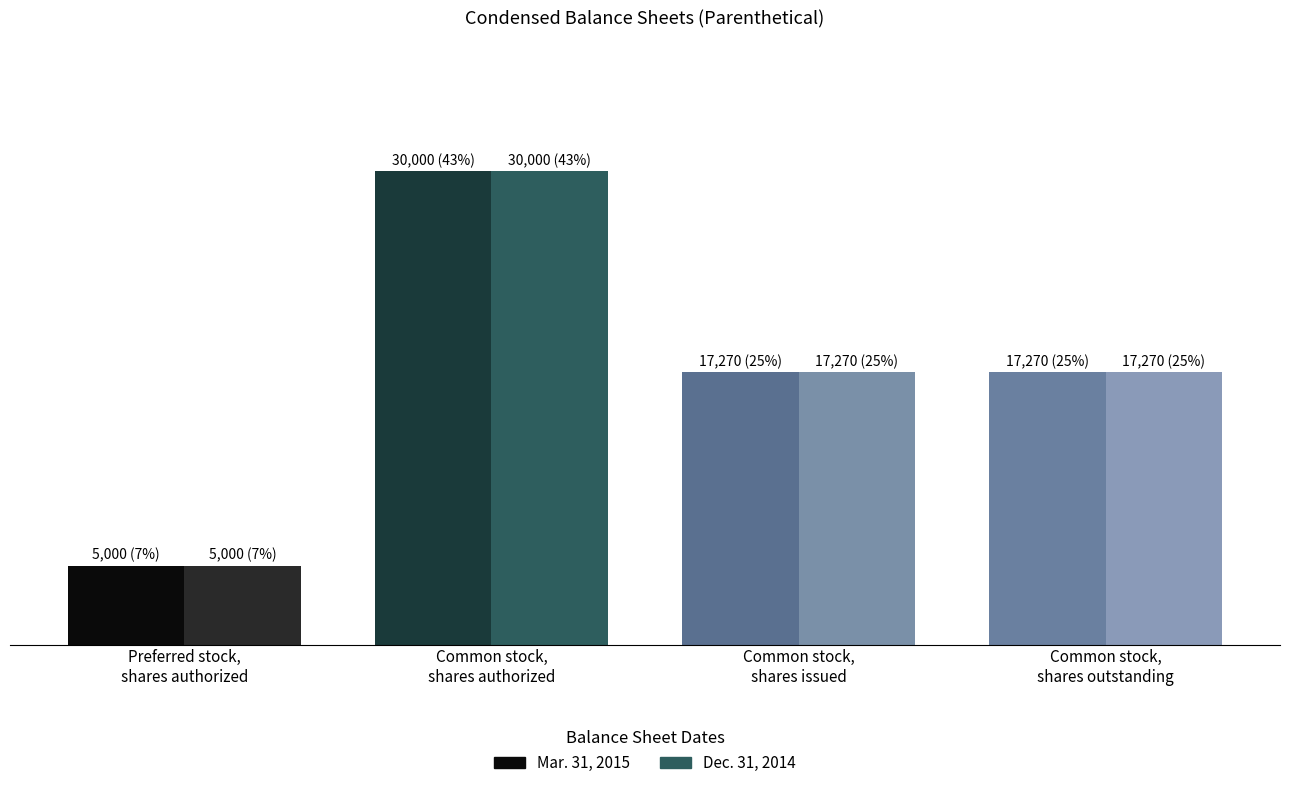

Which series has the largest range (max minus min)?

Mar. 31, 2015